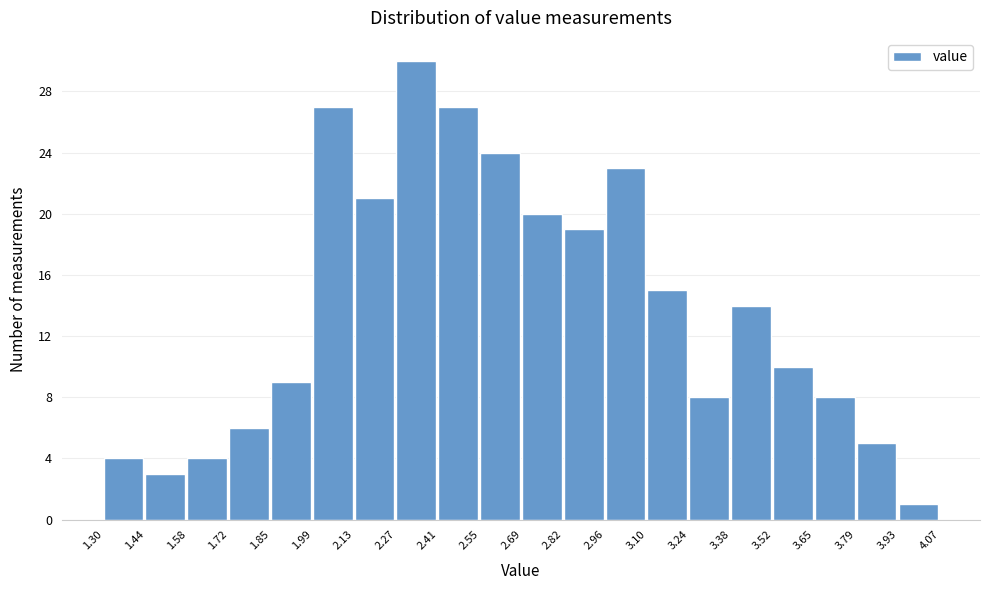

Over which range of the x-axis is the bar tallest?

2.27 to 2.41